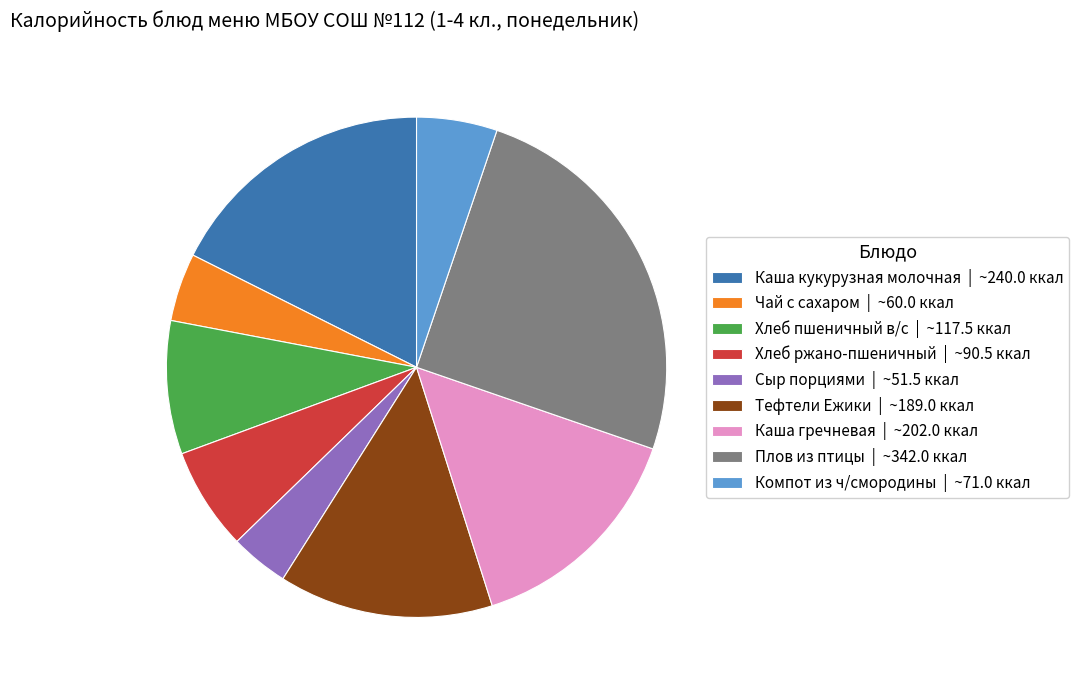

Is the sum of Каша гречневая | ~202.0 ккал and Компот из ч/смородины | ~71.0 ккал greater than half?

No